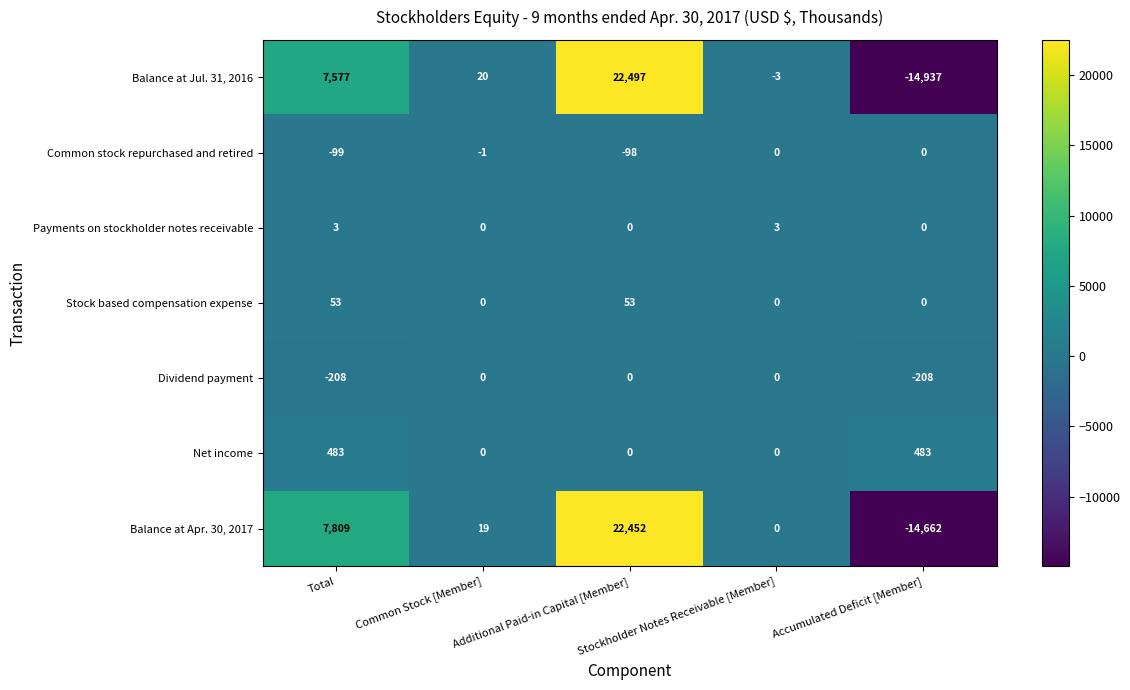

What is the sum of all Stock based compensation expense values?

106